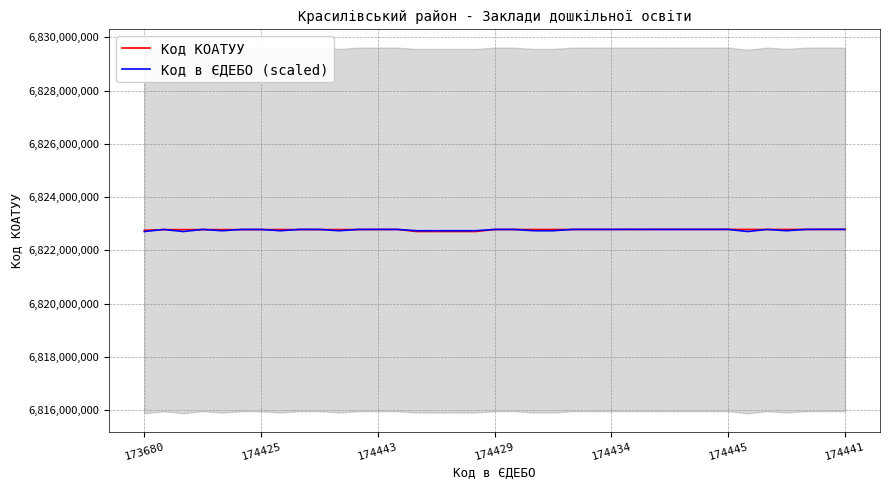

Is it true that Код КОАТУУ equals 6822789501.0 at 35?

True